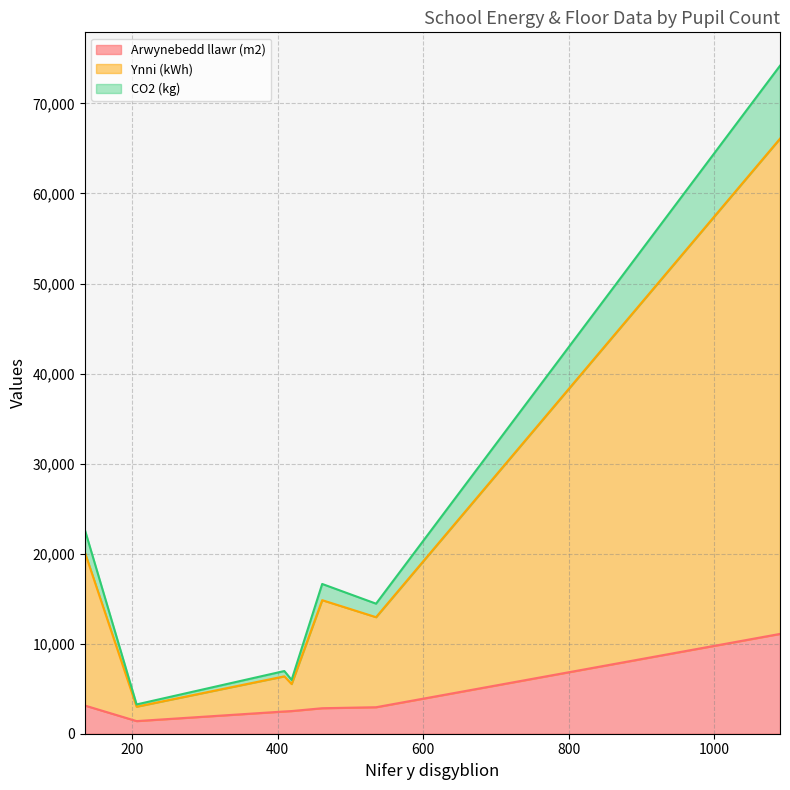

Reading left to right, what are all the values shown in this chart?

Arwynebedd llawr (m2): 461=2832	206=1403	409=2472	1090=11085	135=3129	419=2517	535=2943
Ynni (kWh): 461=12000	206=1600	409=3900	1090=55000	135=17000	419=3000	535=10000
CO2 (kg): 461=1800	206=250	409=590	1090=8100	135=2500	419=460	535=1500